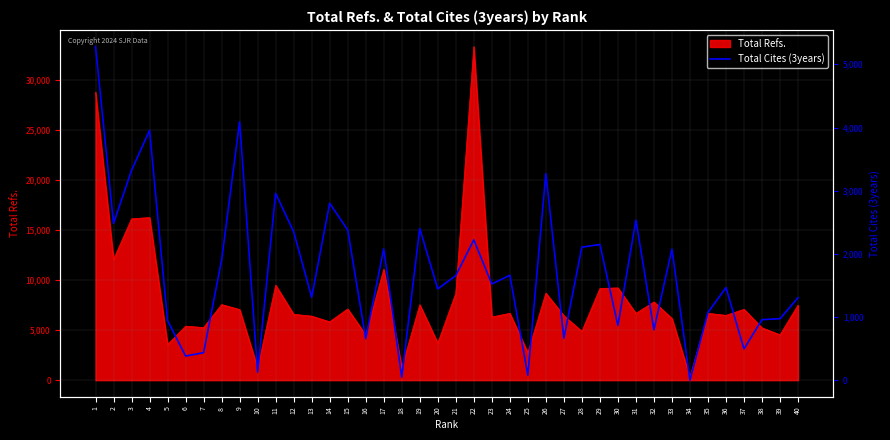

At which label does the data first exceed 1658?

1